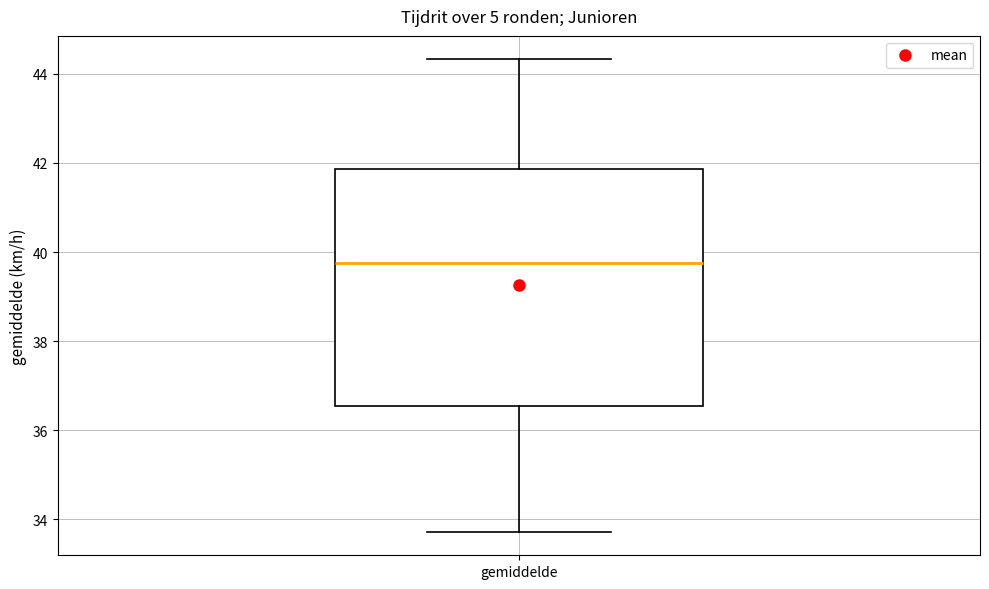

Read this box plot against the y-axis: the position of the median line, the range covered by the box, and the ends of both whiskers. The values are not printed on the chart, so give them approximately, as read against the axis.

median 39.8, box 36.6 to 41.8, whiskers 33.8 to 44.4